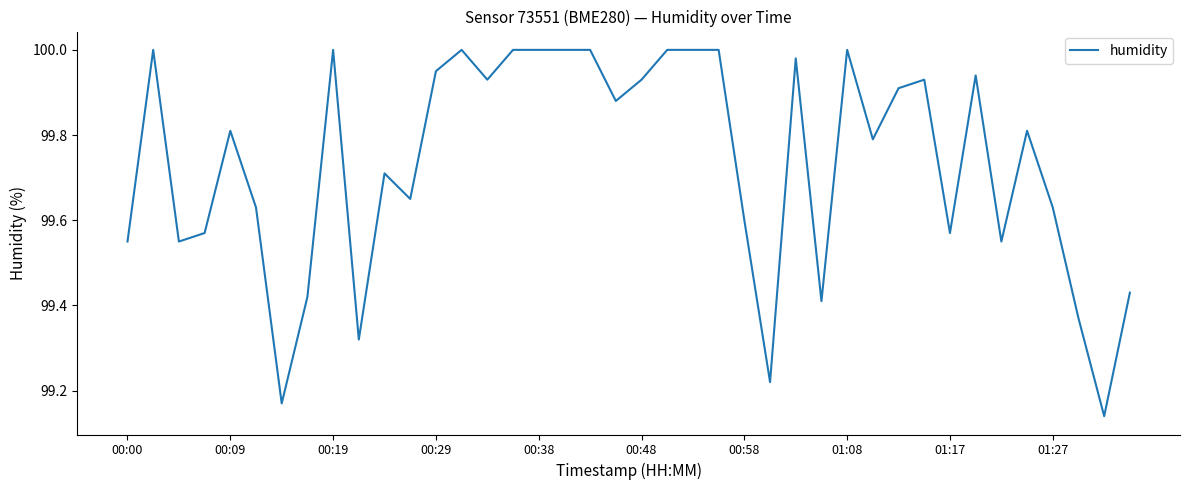

What is the difference between the maximum and minimum values?

0.9